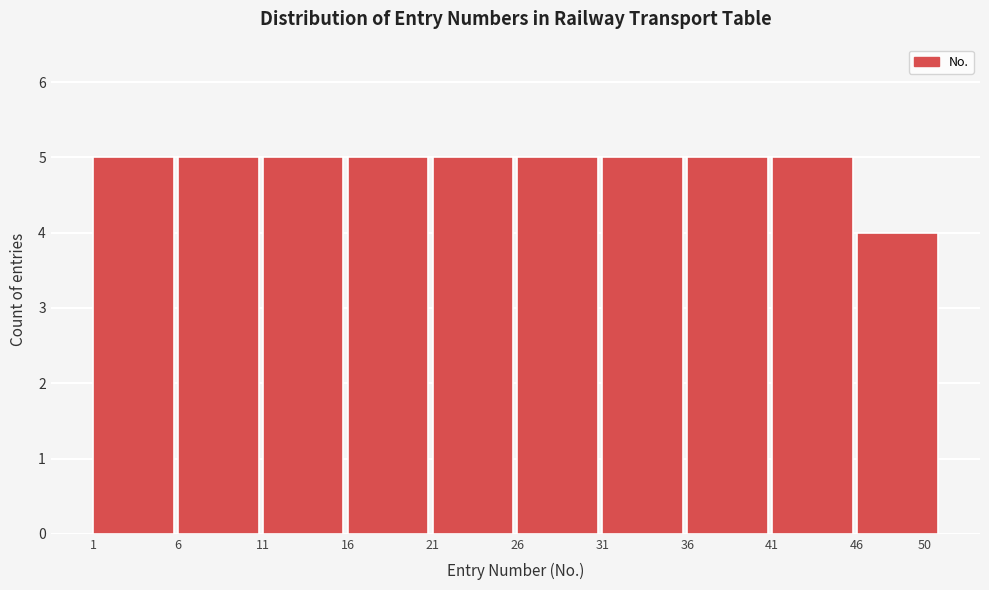

Reading left to right, list all the values displayed in this chart.

5	5	5	5	5	5	5	5	5	4